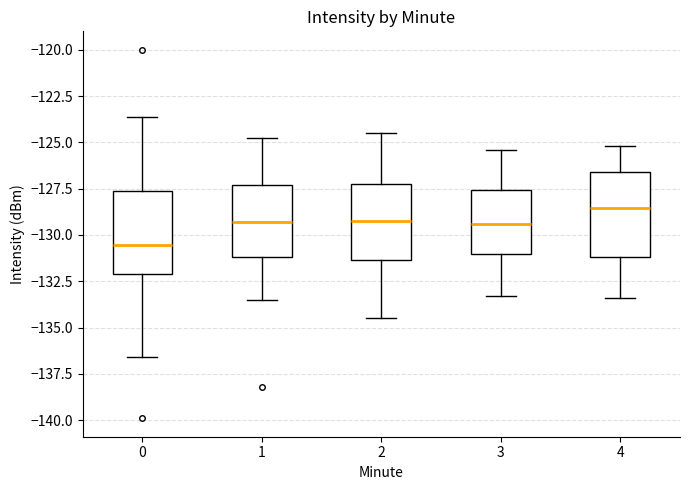

Reading left to right, transcribe this box plot: for each box, give where its median line is, the range the box spans, and where its two whiskers end, as read against the y-axis. The values are not printed on the chart, so give them approximately, as read against the axis.

0: median -130.5, box -132.0 to -127.5, whiskers -136.5 to -123.5
1: median -129.5, box -131.0 to -127.5, whiskers -133.5 to -125.0
2: median -129.0, box -131.5 to -127.0, whiskers -134.5 to -124.5
3: median -129.5, box -131.0 to -127.5, whiskers -133.5 to -125.5
4: median -128.5, box -131.0 to -126.5, whiskers -133.5 to -125.0